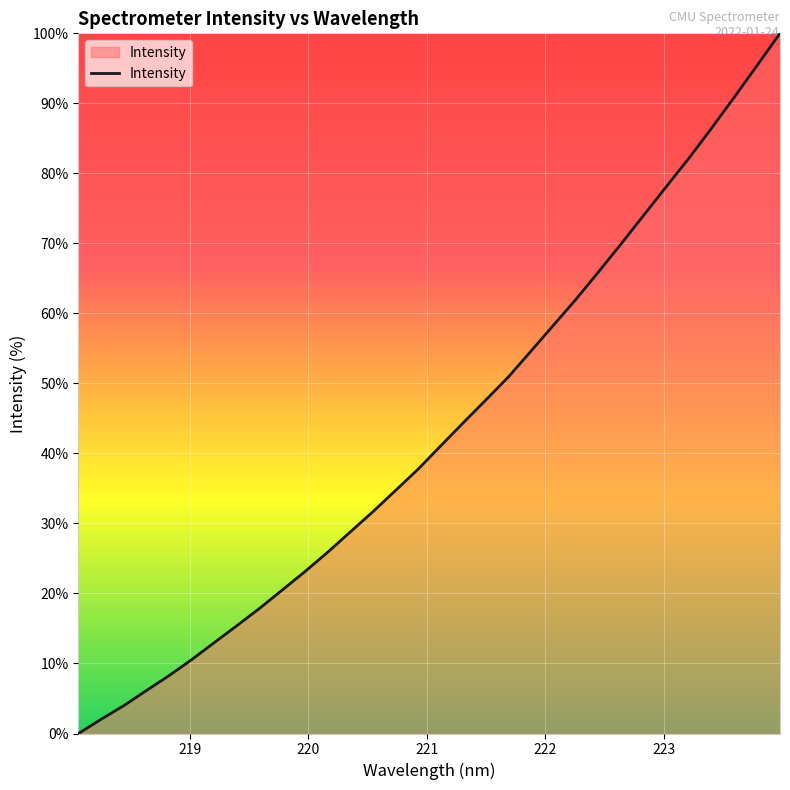

What is the maximum value shown in the chart?

100.0